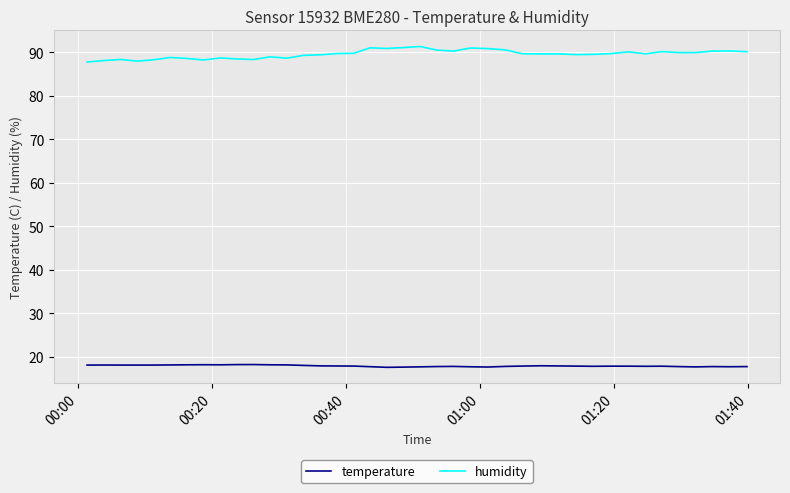

What is the lowest value of the temperature series?

17.6